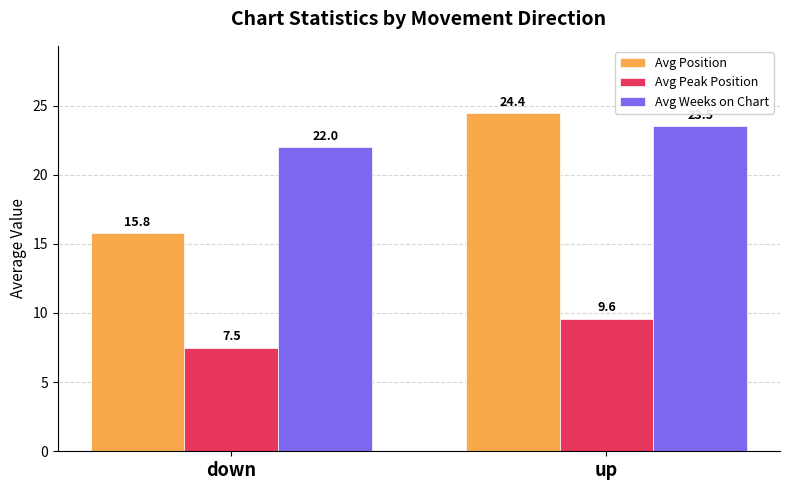

Reading left to right, list all the values displayed in this chart.

Avg Position: down=15.8	up=24.4
Avg Peak Position: down=7.5	up=9.6
Avg Weeks on Chart: down=22.0	up=23.5